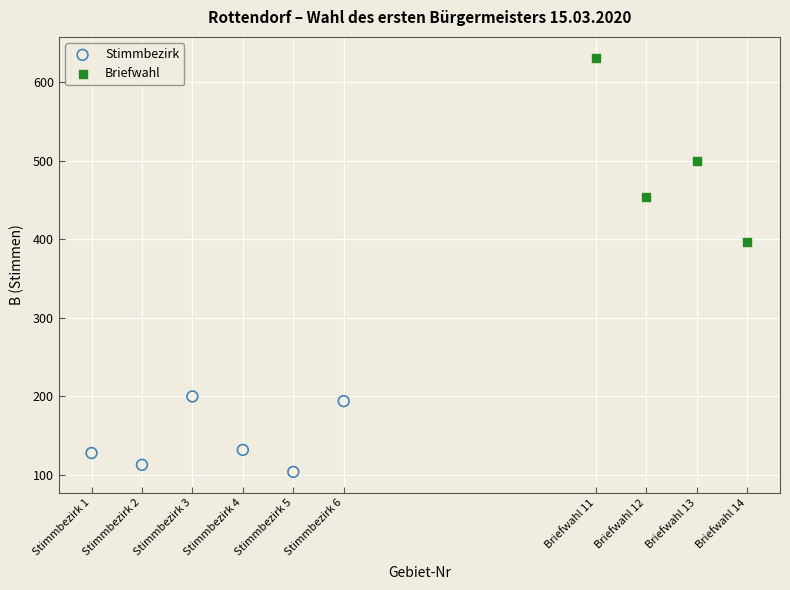

Which series contains the lowest Y value?

Stimmbezirk